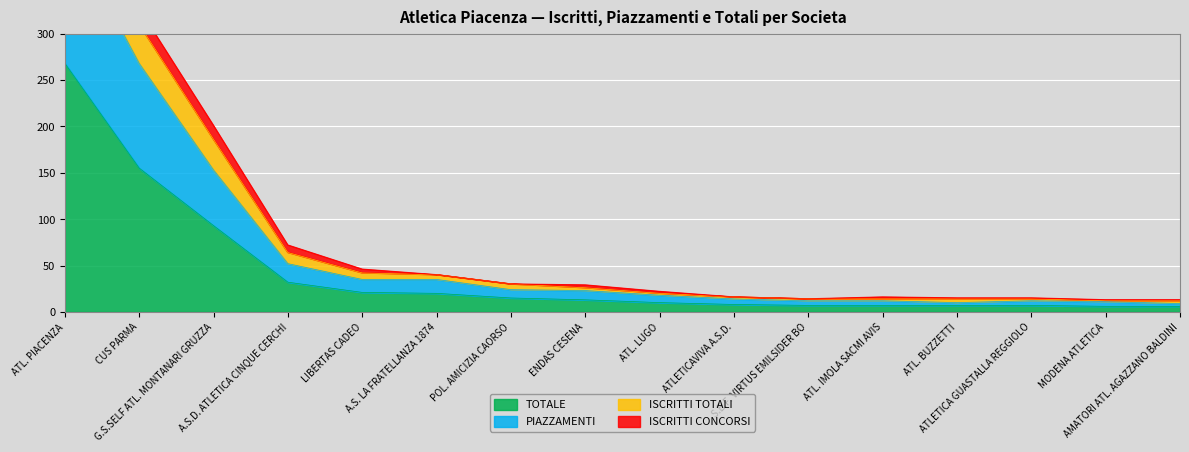

What is the maximum value for TOTALE?

268